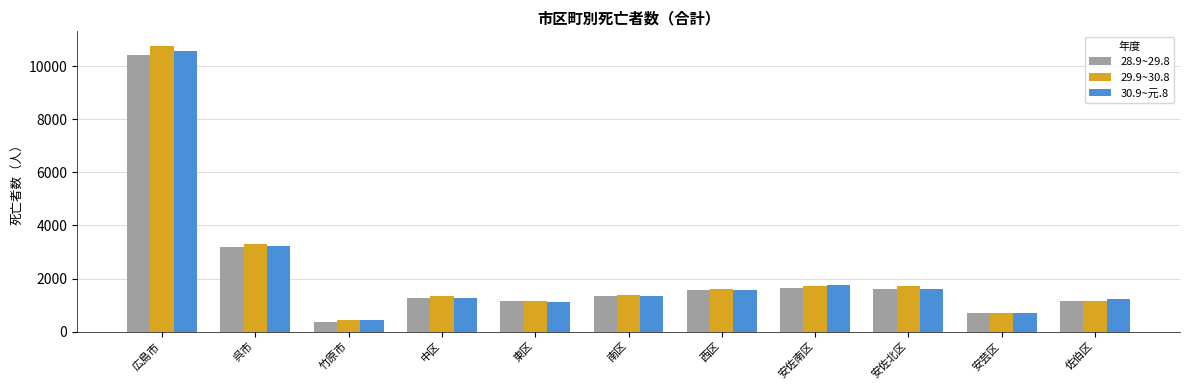

What is the difference between the highest and lowest values at 中区?

72